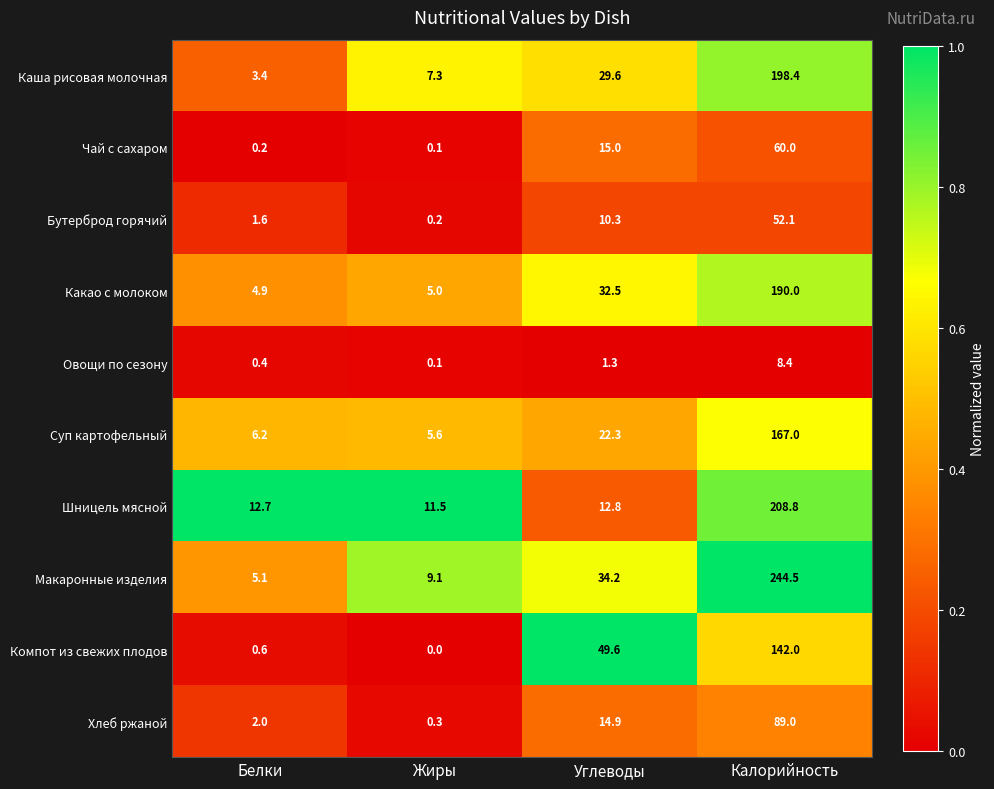

At which label does Компот из свежих плодов first exceed 49?

Углеводы